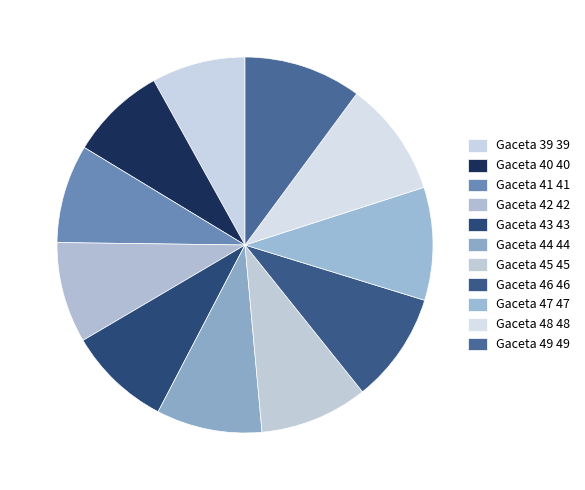

Rank the categories by value from highest to lowest.

Gaceta 49, Gaceta 48, Gaceta 47, Gaceta 46, Gaceta 45, Gaceta 44, Gaceta 43, Gaceta 42, Gaceta 41, Gaceta 40, Gaceta 39